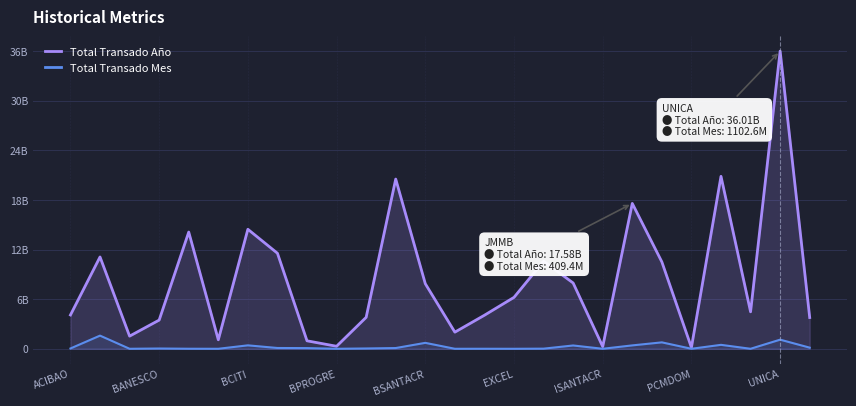

What is the difference between the maximum and minimum values in the Total Transado Año series?

35852475852.4